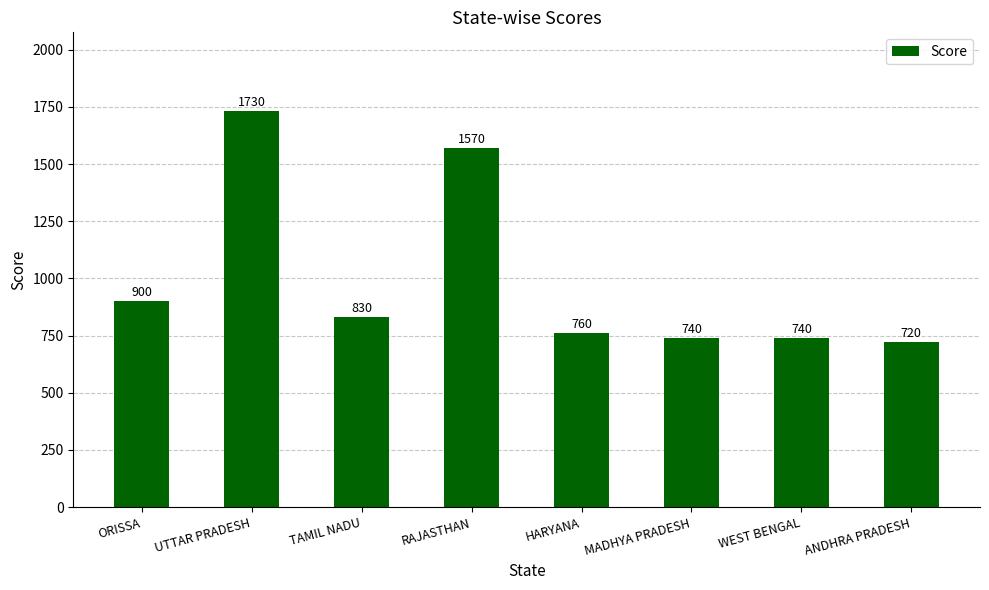

What position from the left is ORISSA?

1